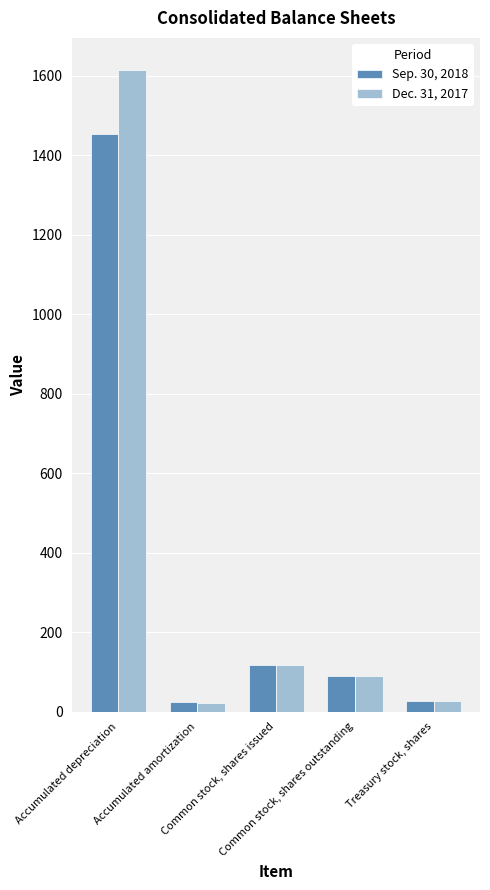

Does the chart contain stacked bars?

No